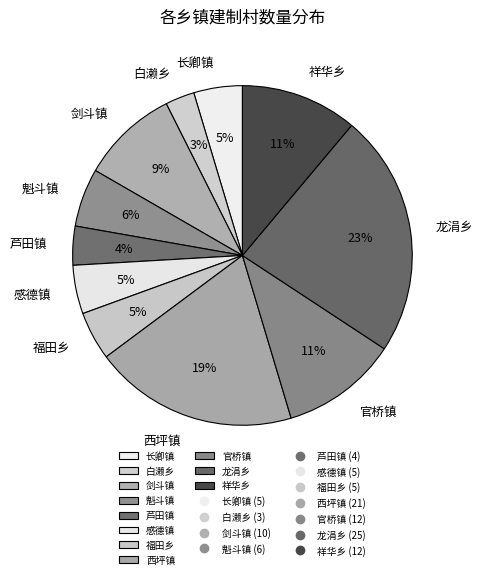

Which slice is the smallest?

白濑乡